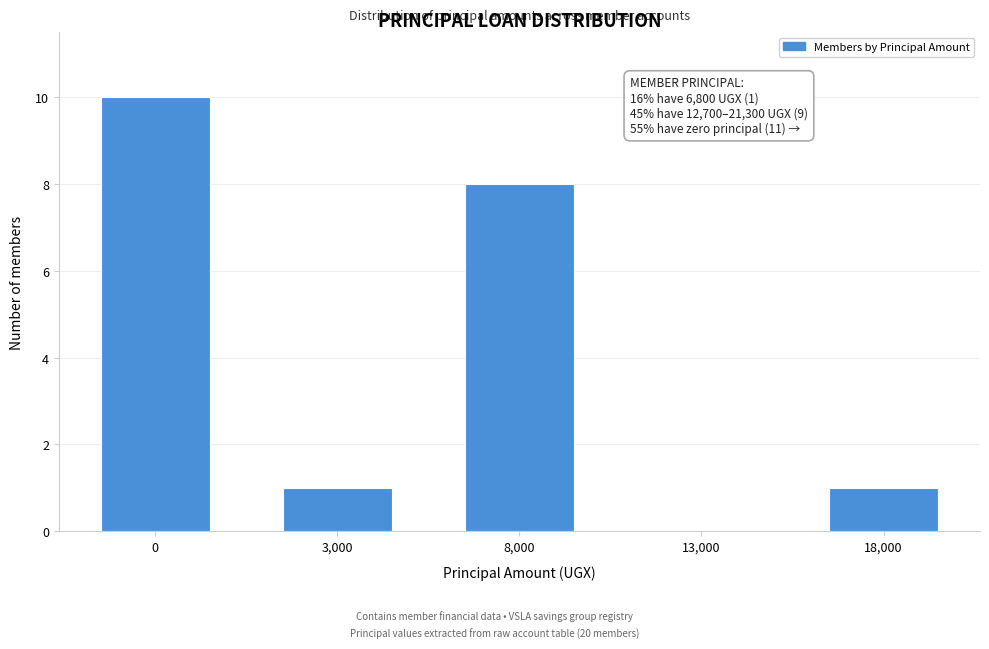

Reading left to right, transcribe all the data shown in this chart.

0=10	3,000=1	8,000=8	13,000=0	18,000=1